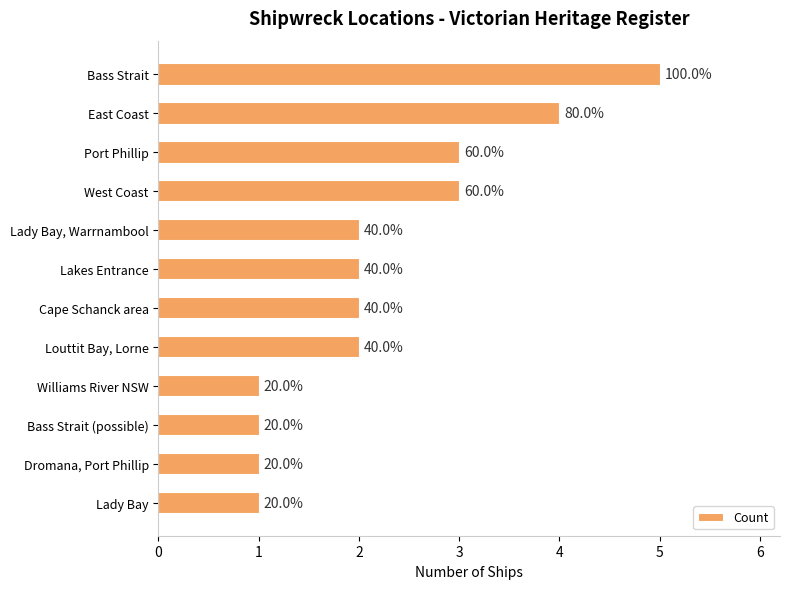

Are the bars horizontal?

Yes